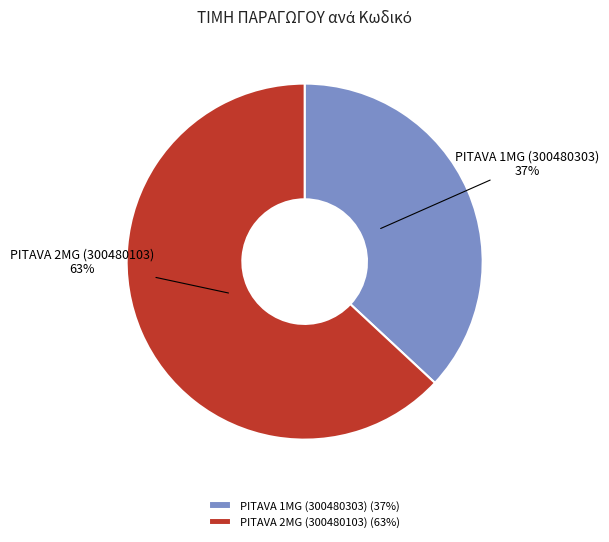

What is the ratio of the value at PITAVA 1MG (300480303) to the value at PITAVA 2MG (300480103)?

0.6